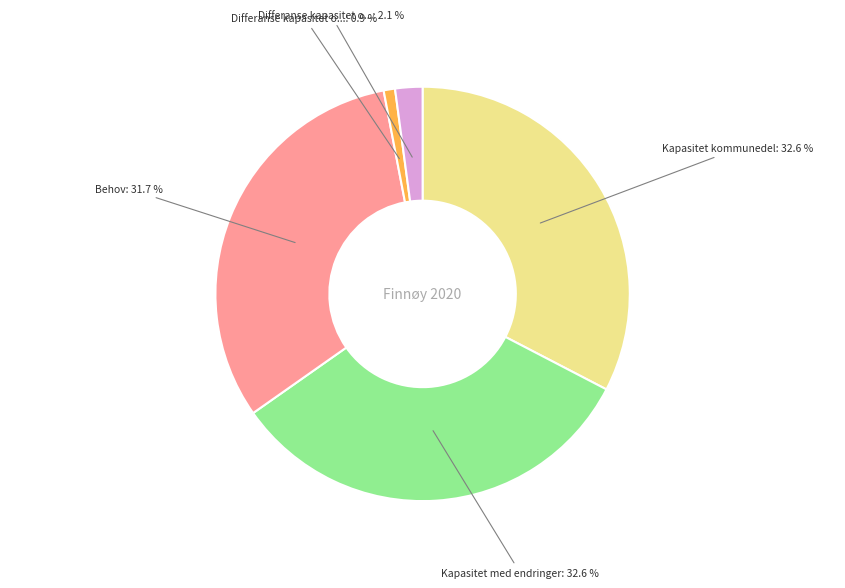

Is there a majority slice in this chart?

No